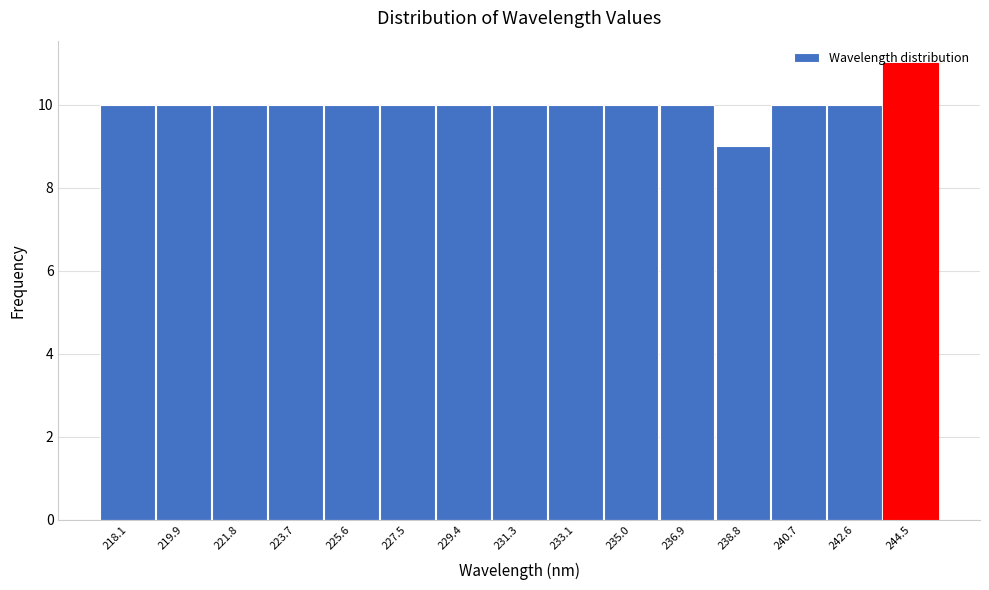

Is it true that the value at 238.8 is 9?

True